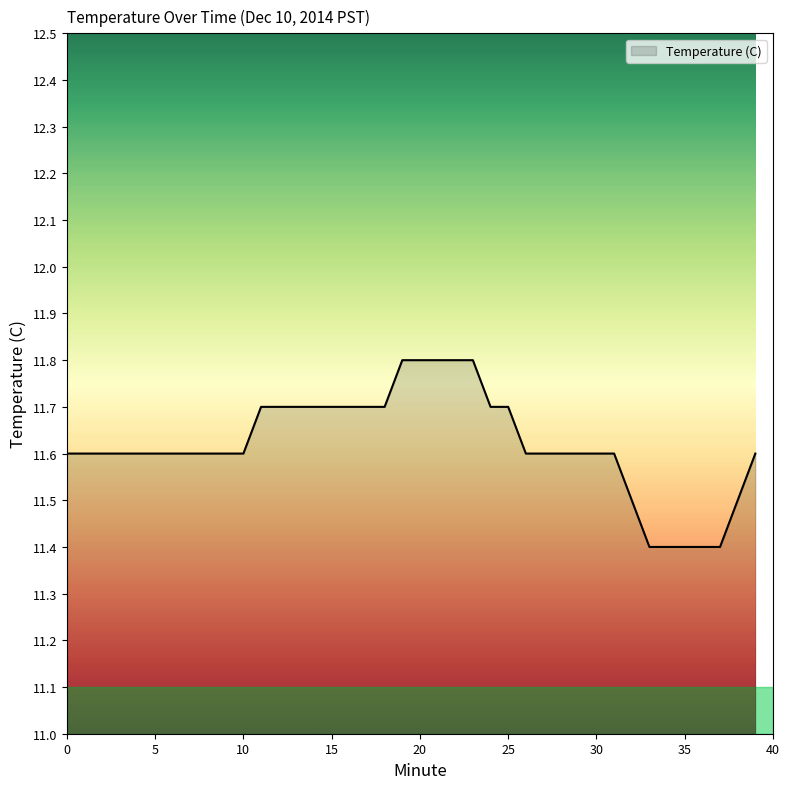

What is the greatest value displayed?

11.8